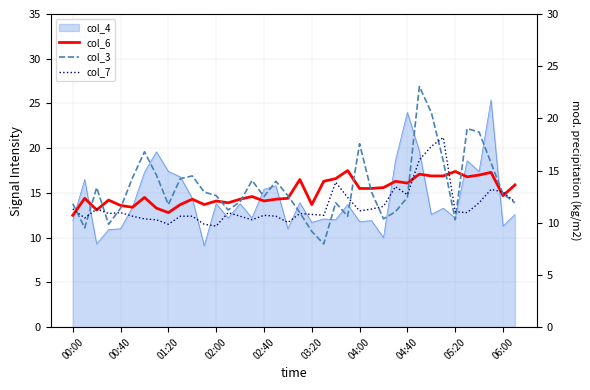

What is the minimum value for col_7?

11.3